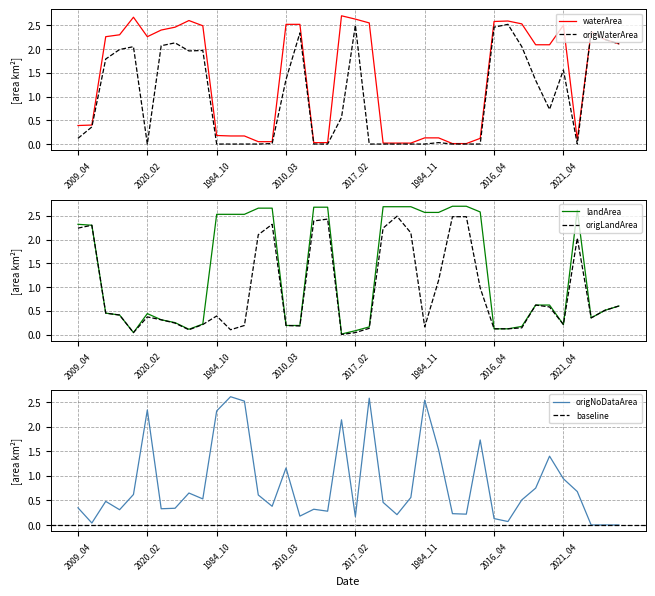

True or false: origNoDataArea has a value of 1.4 at 2021_04.

False